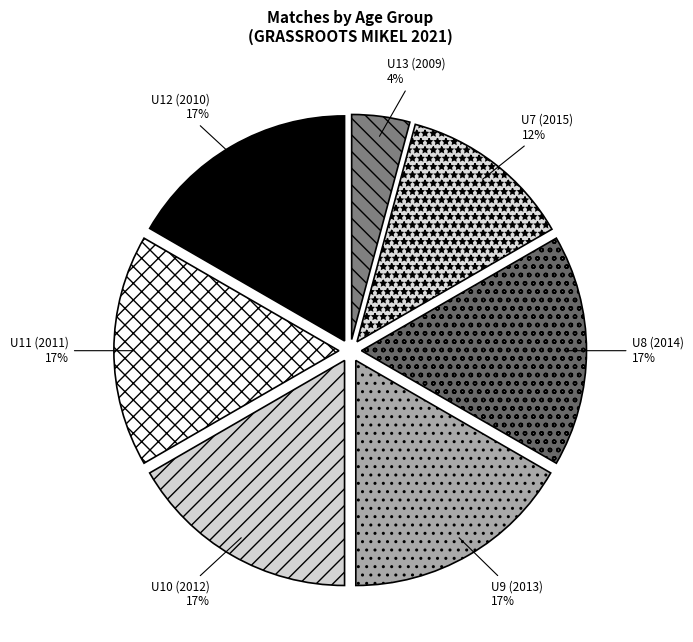

Does U8 (2014) represent more than half of the total?

No